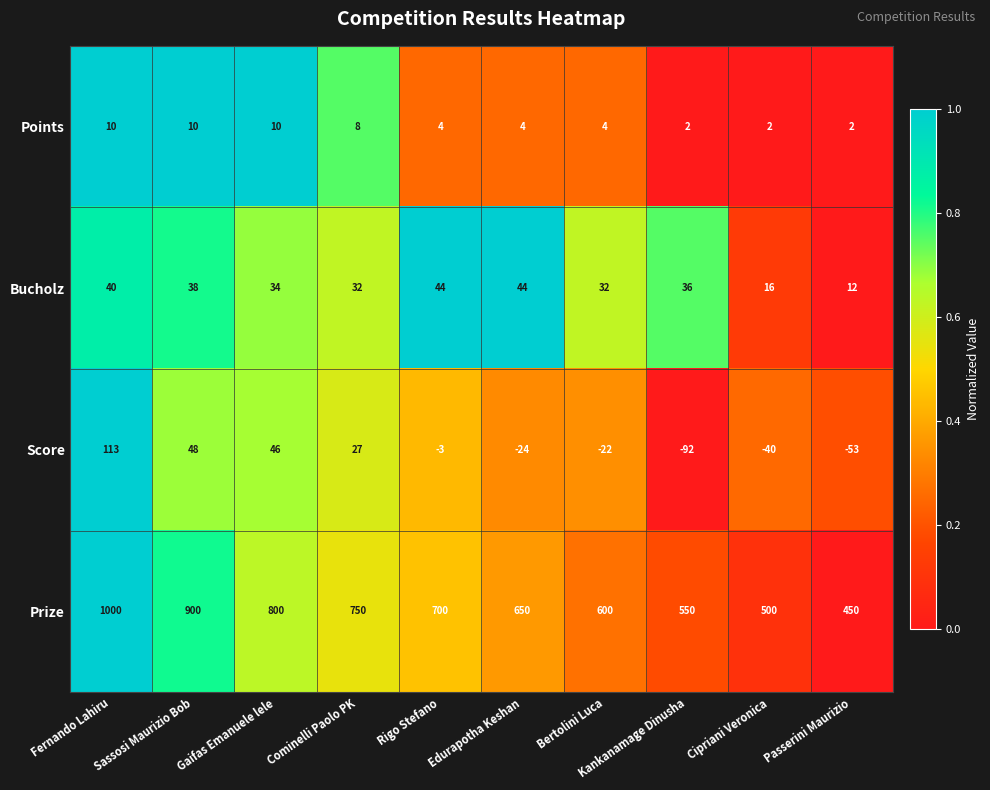

Is it true that Bucholz equals 66 at Rigo Stefano?

False